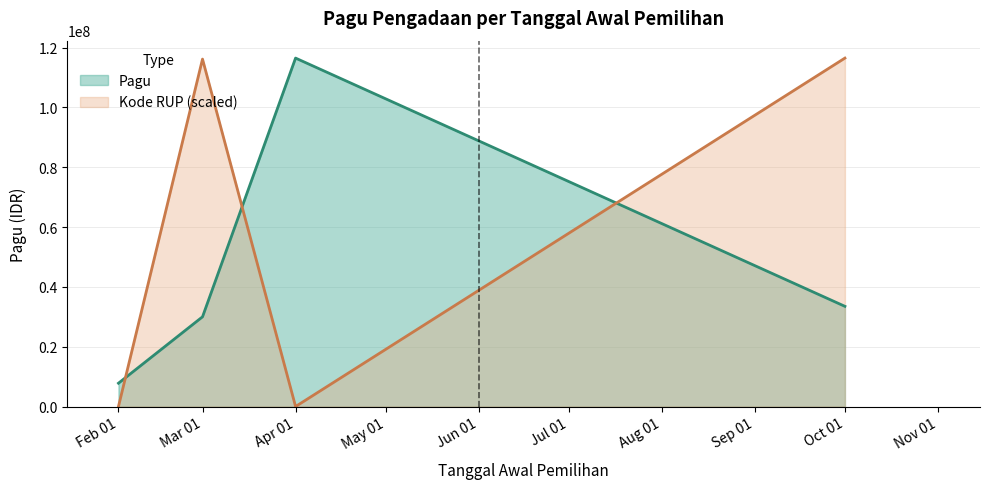

What is the spread (max minus min) of values at Oct 01?

82988000.0